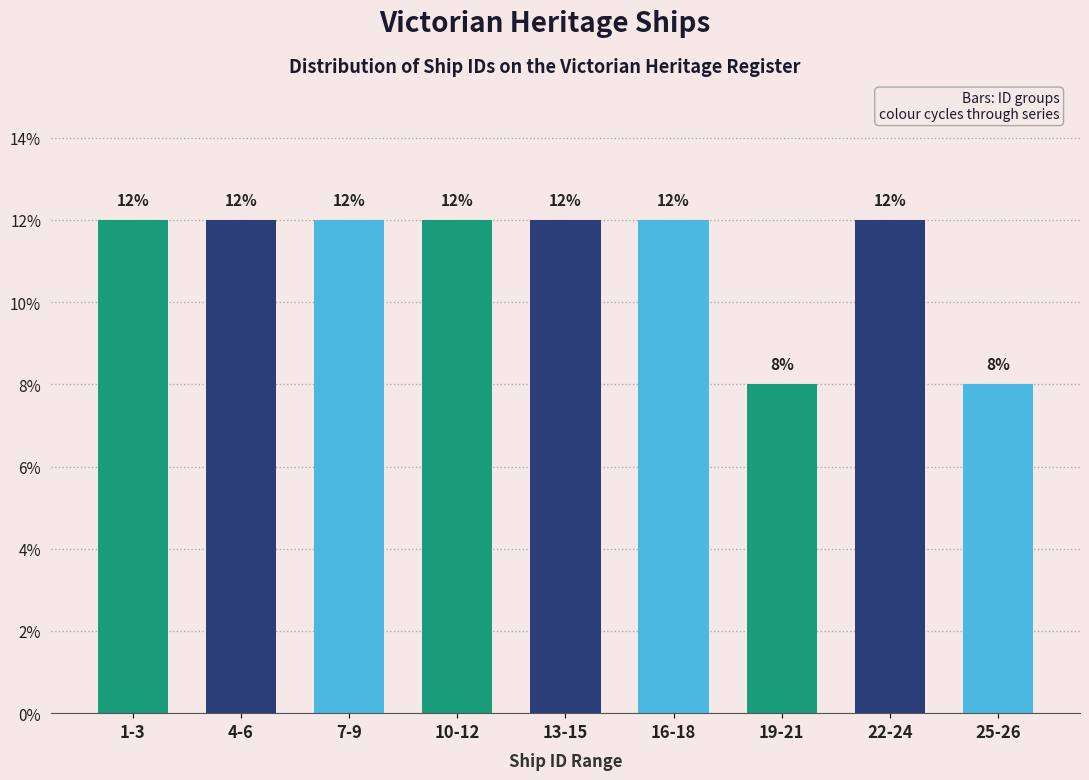

Reading left to right, transcribe all the data shown in this chart.

12	12	12	12	12	12	8	12	8